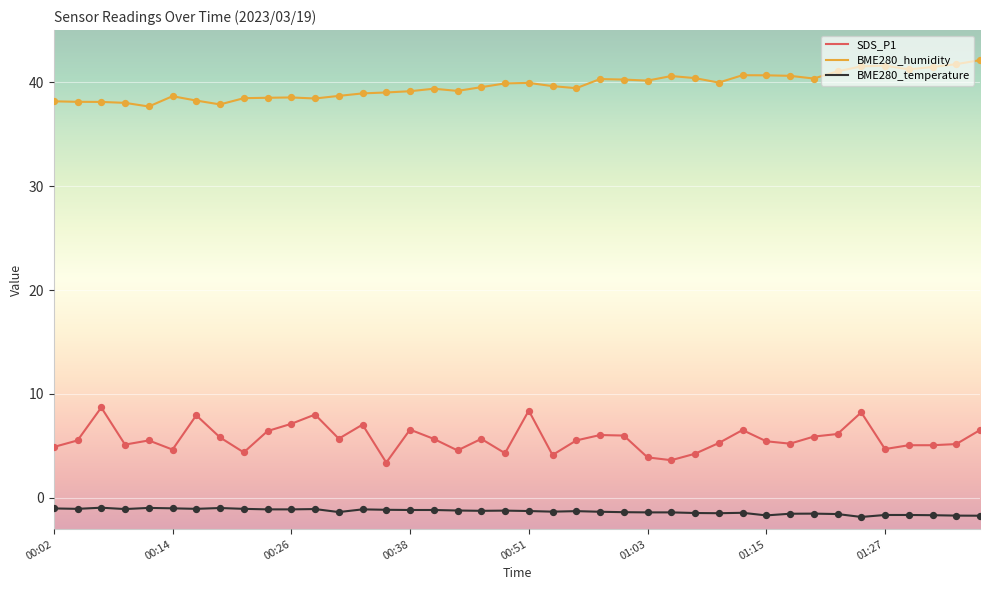

Which series has the largest range (max minus min)?

SDS_P1